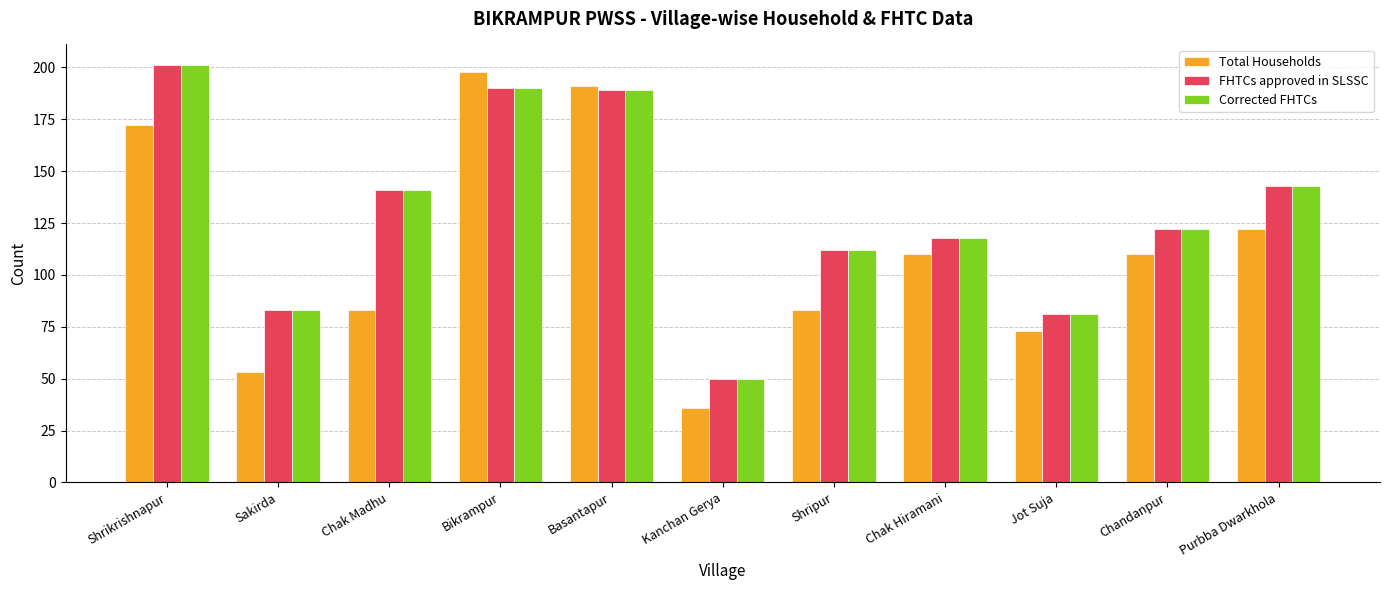

Which category has the highest value across all series?

Shrikrishnapur